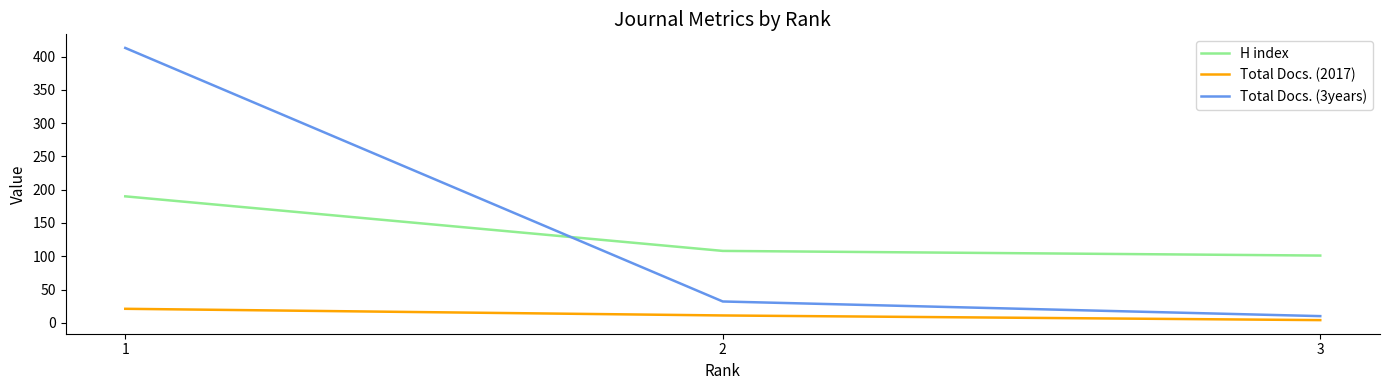

At which category is the sum across all series the highest?

1